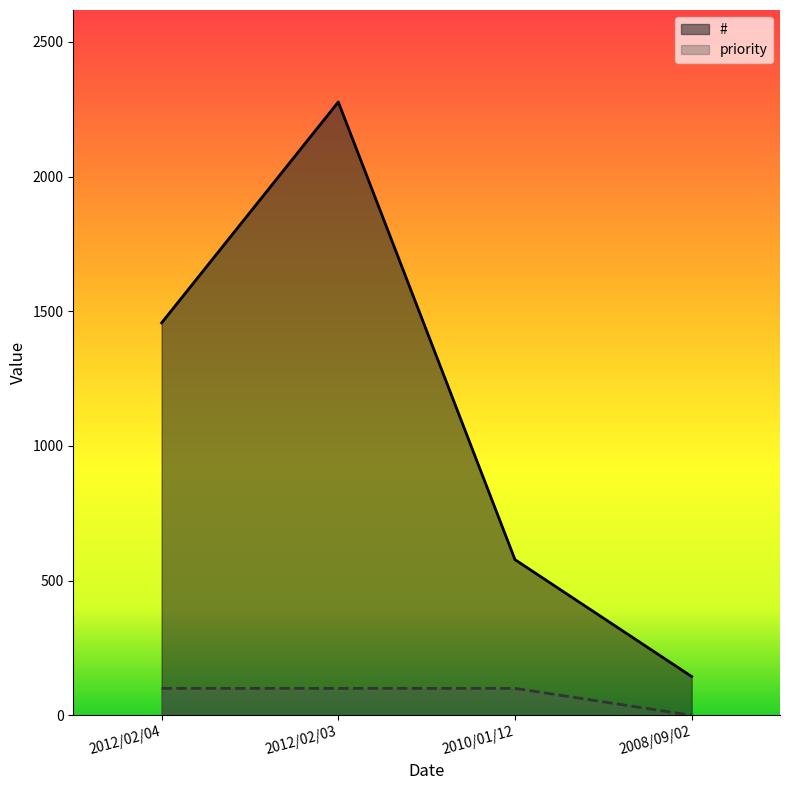

Rank the categories by priority value from highest to lowest.

2012/02/04, 2012/02/03, 2010/01/12, 2008/09/02